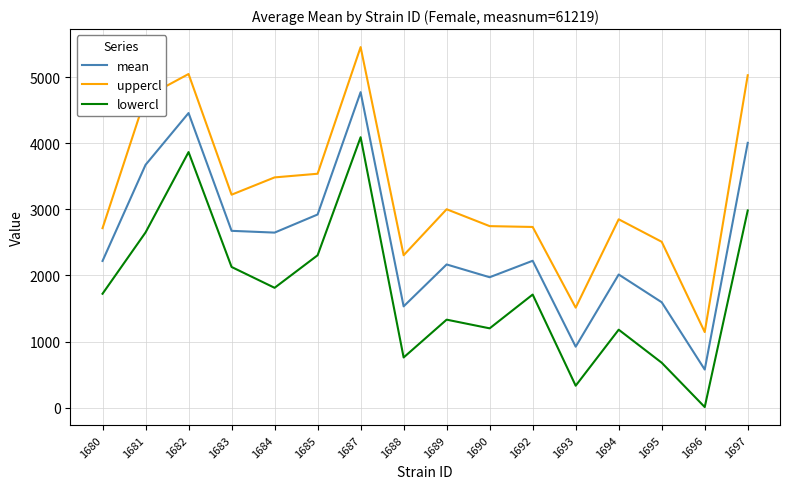

Where is the first local maximum for lowercl?

1682